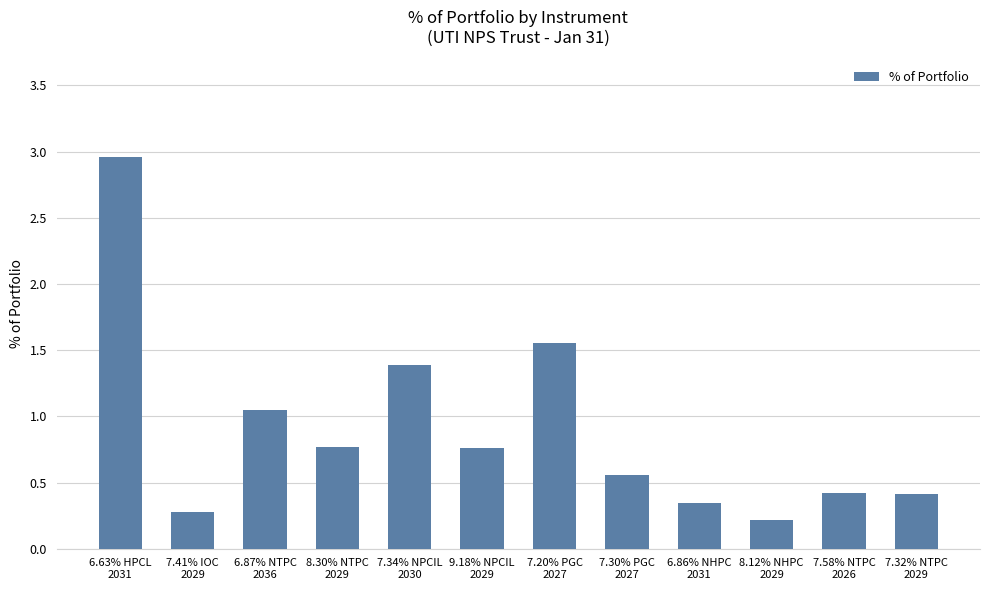

What is the difference between the second highest and minimum values?

1.3